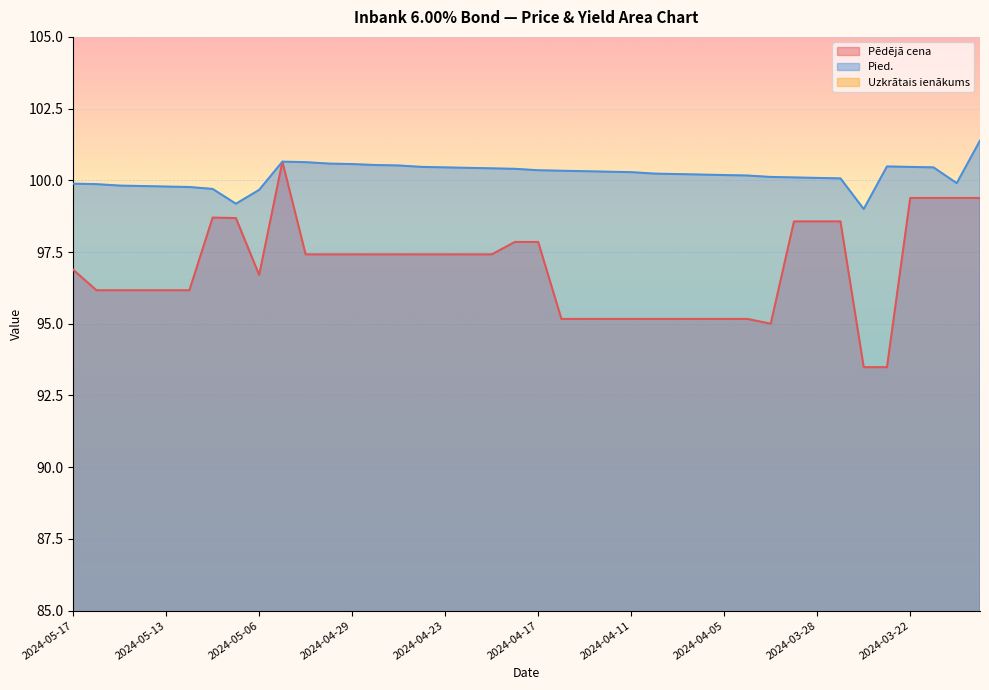

The Pied. series shows 100.3 at 2024-04-17. True or false?

True